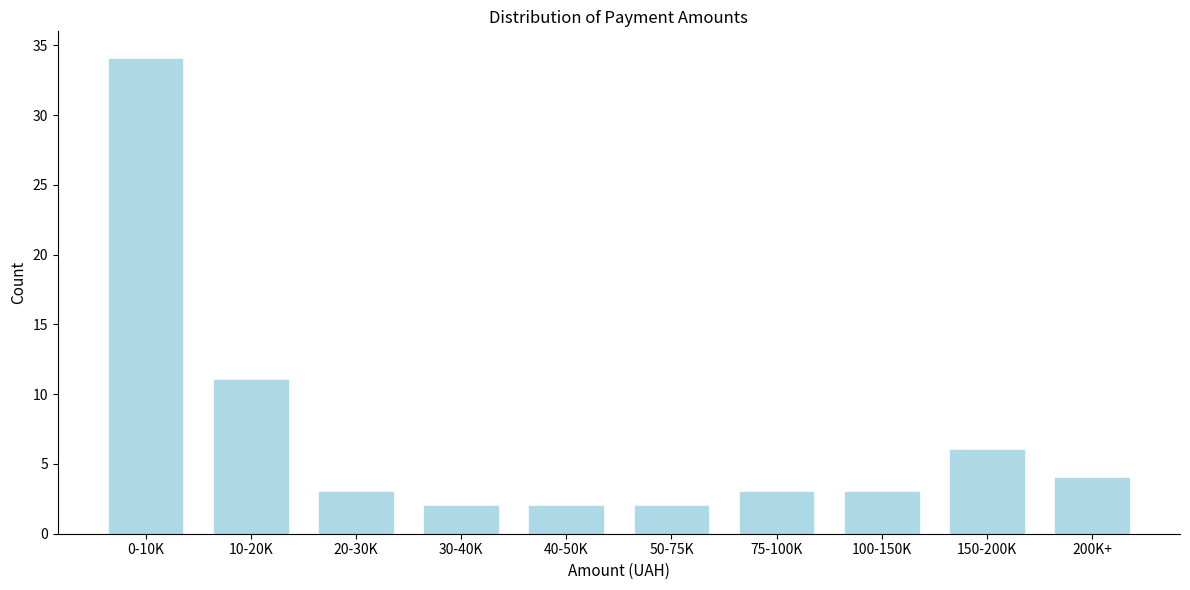

Reading left to right, extract all data points from this chart.

0-10K=34	10-20K=11	20-30K=3	30-40K=2	40-50K=2	50-75K=2	75-100K=3	100-150K=3	150-200K=6	200K+=4